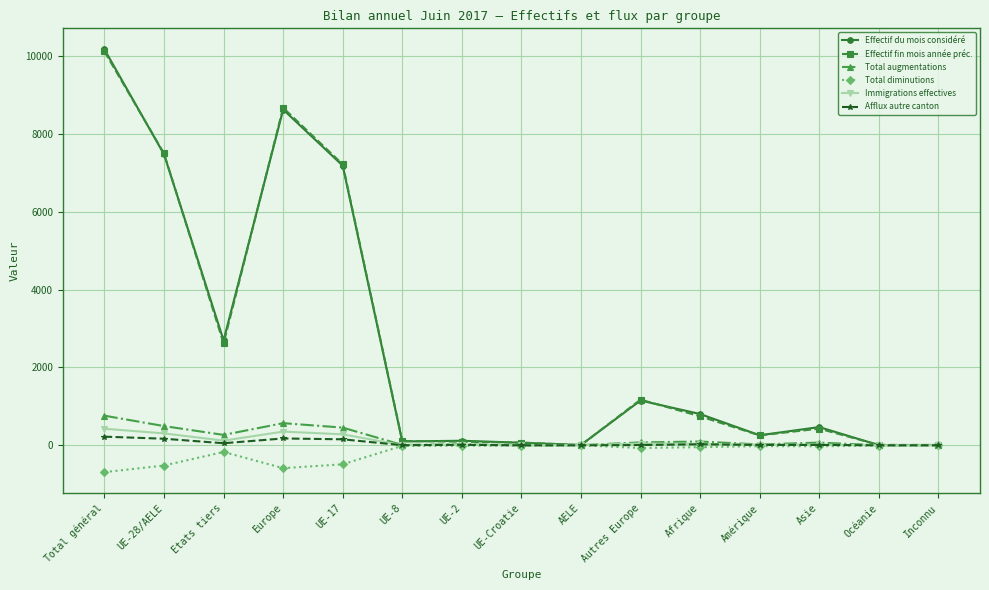

What is the sum of all Total augmentations values?

2852